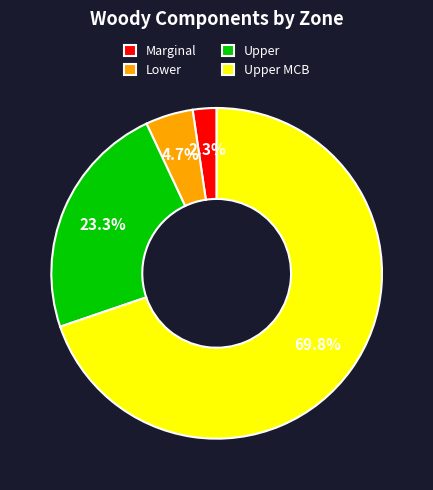

What percentage do Upper MCB and Upper together represent?

93.0%